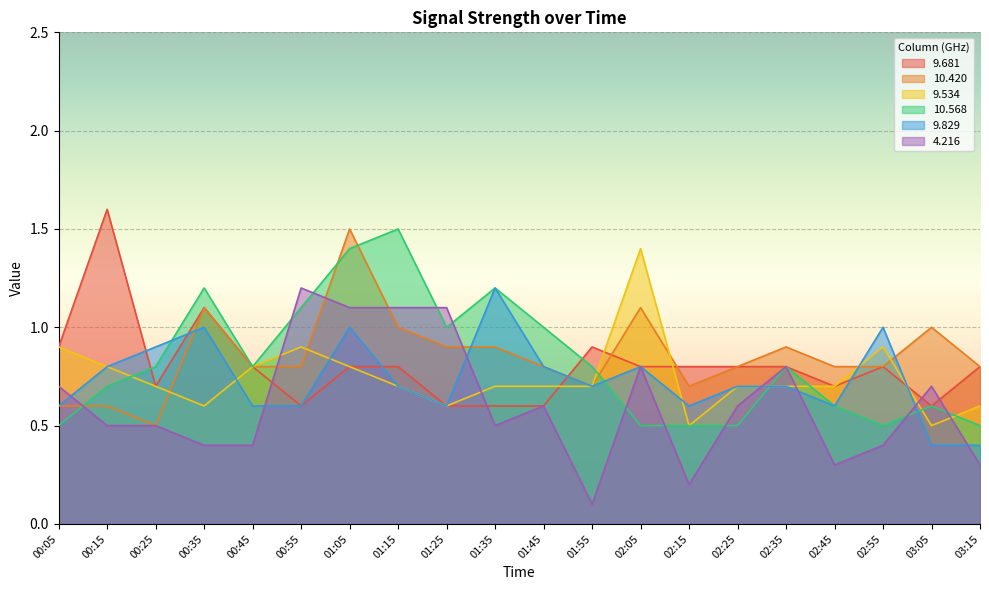

What is the sum of the 9.534 values at 00:25 and 02:55?

1.6